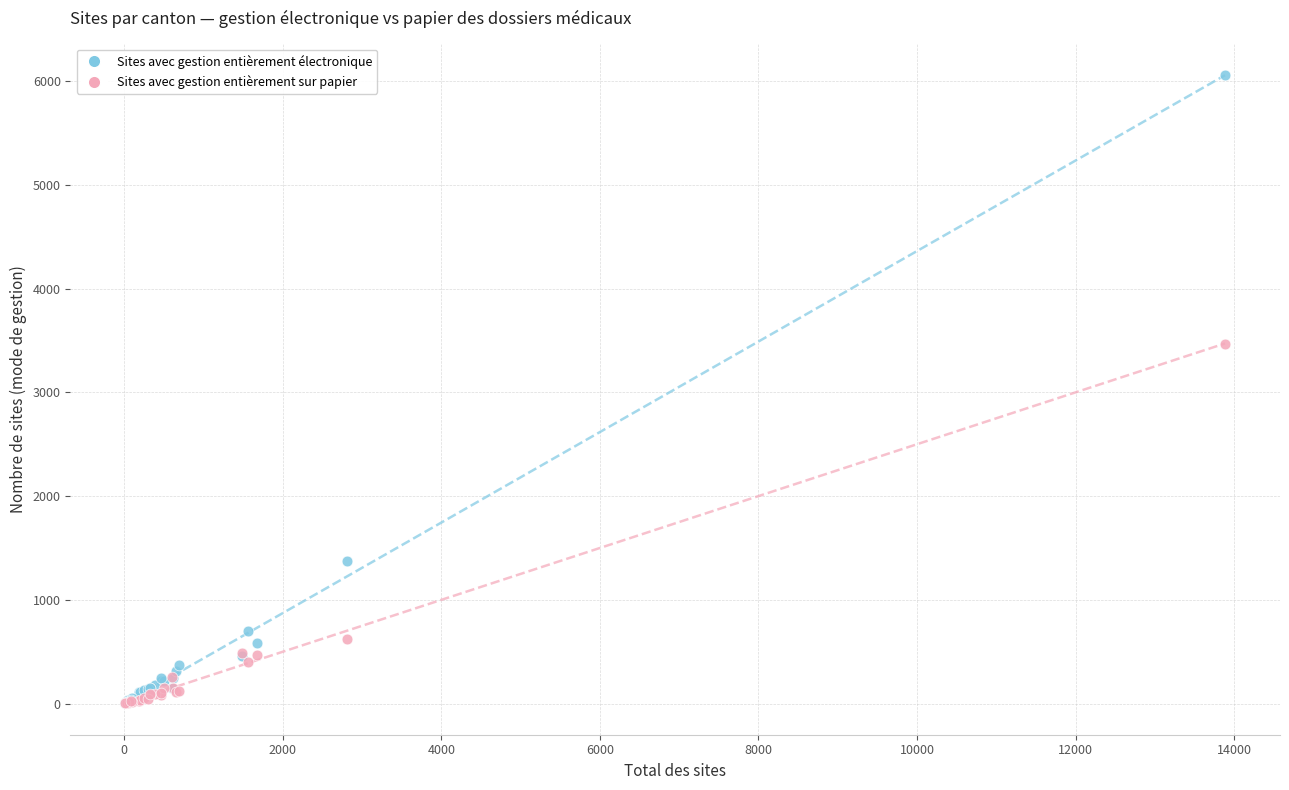

In the Sites avec gestion entièrement électronique series, what Y value is closest to 3033?

1374.7